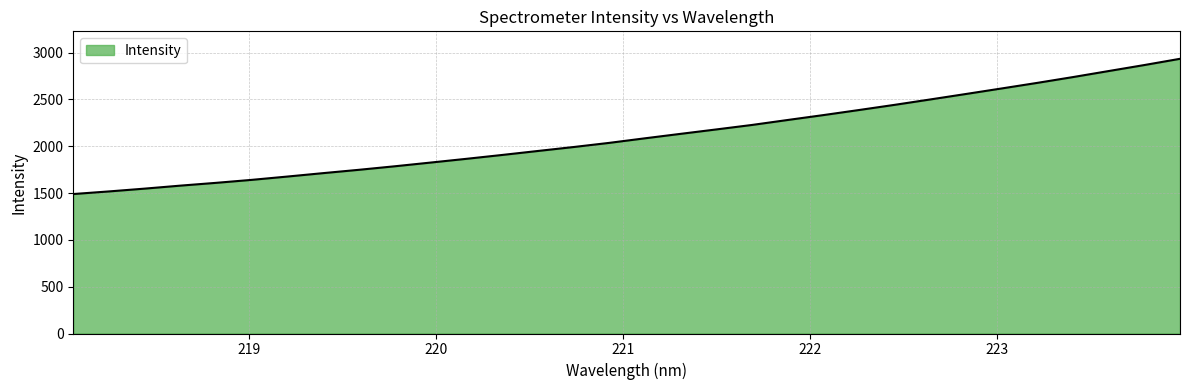

What is the maximum value shown in the chart?

2933.8